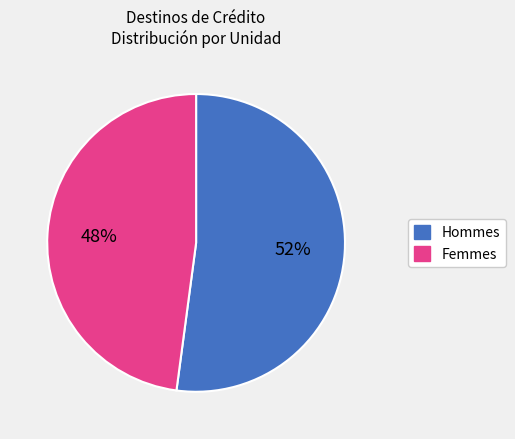

Is it true that Femmes is 34% of the pie?

False